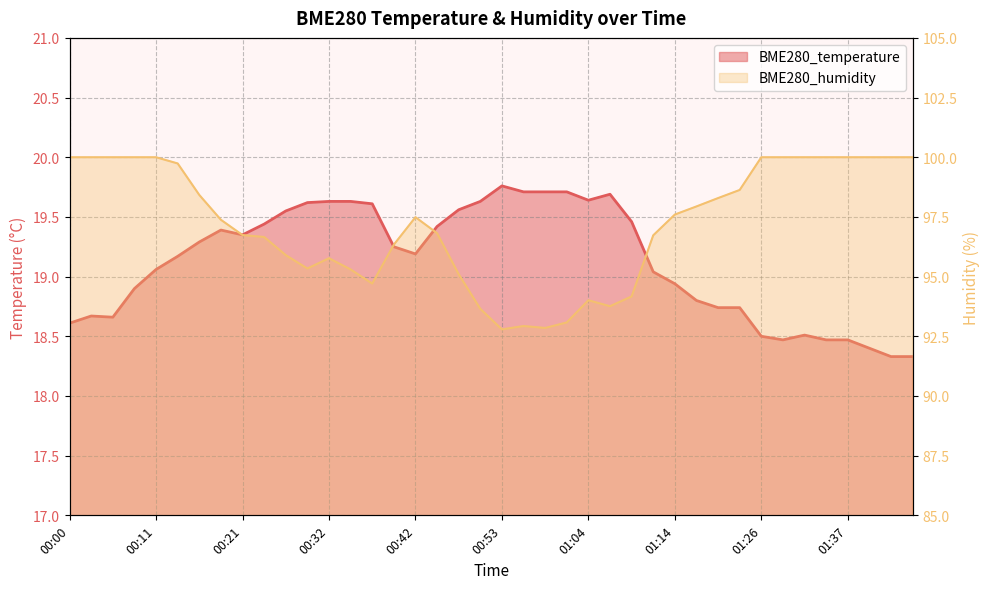

How many data points does each series have?

40